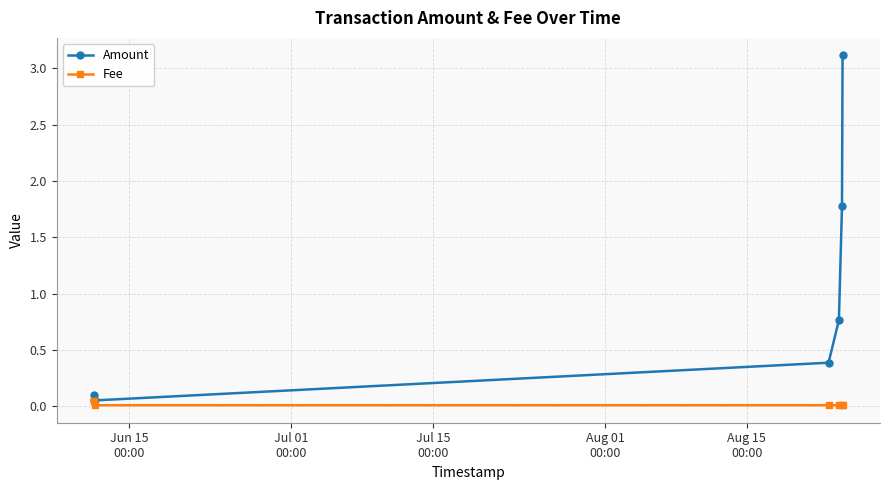

Reading left to right, list all the values displayed in this chart.

Amount: 0.1	0.1	0.1	0.4	0.8	1.8	3.1
Fee: 0.0	0.0	0.0	0.0	0.0	0.0	0.0